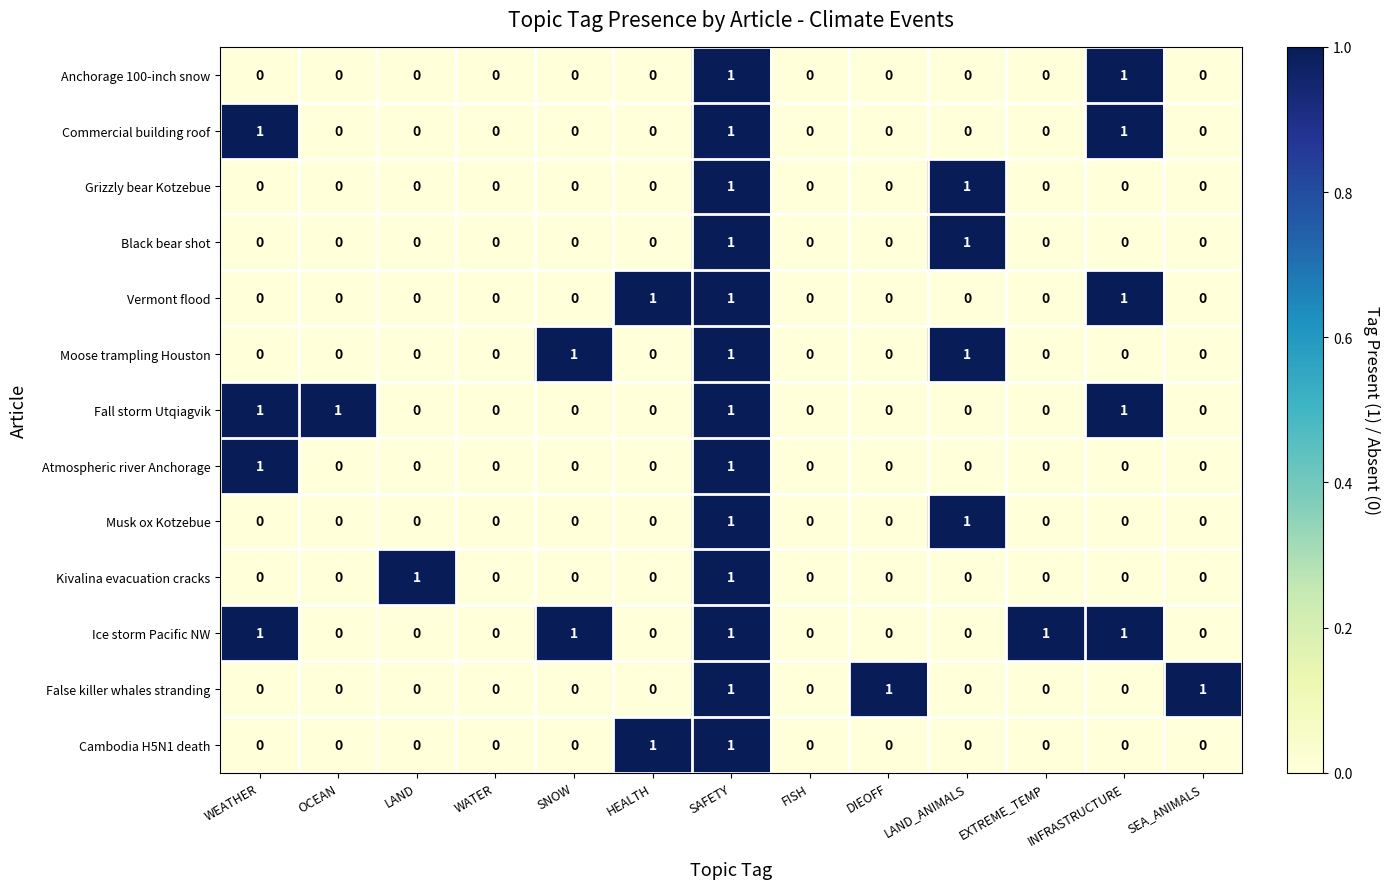

What is the sum of all Ice storm Pacific NW values?

5